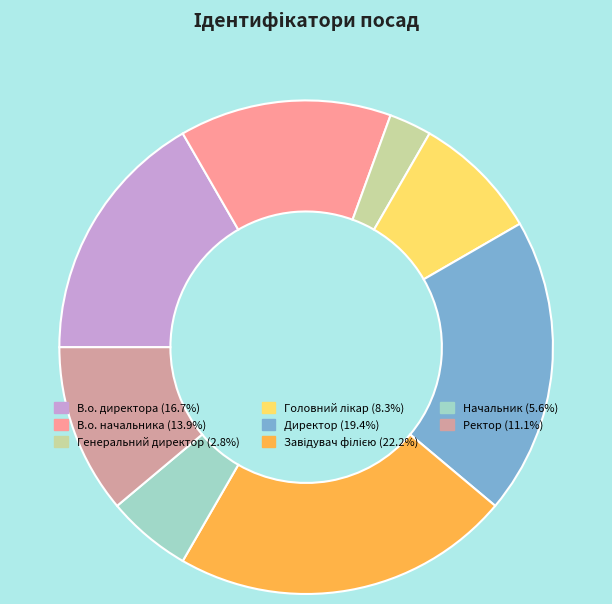

Count the number of slices in the pie.

8